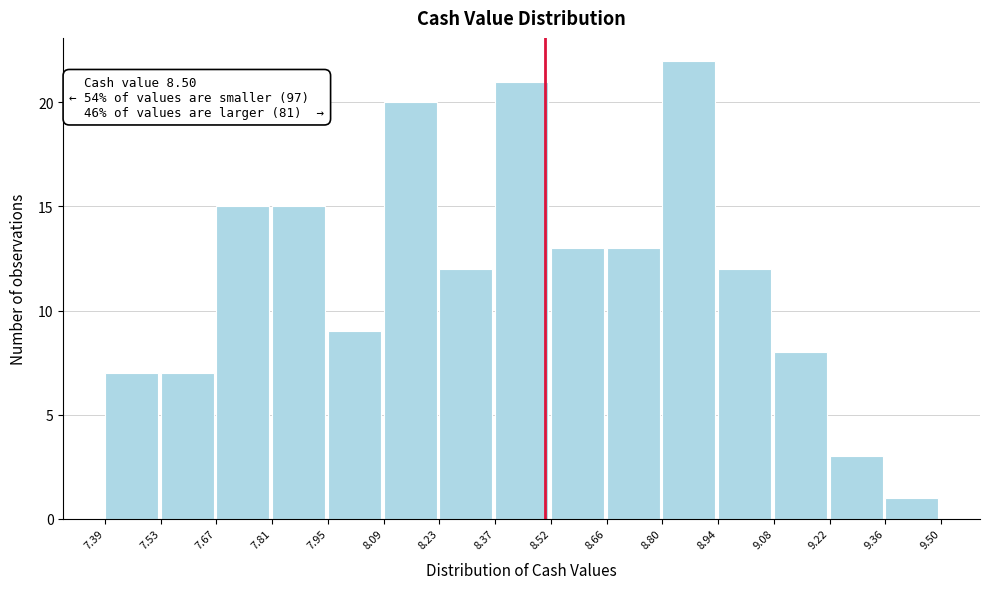

Over which range of the x-axis is the bar tallest?

8.80 to 8.94